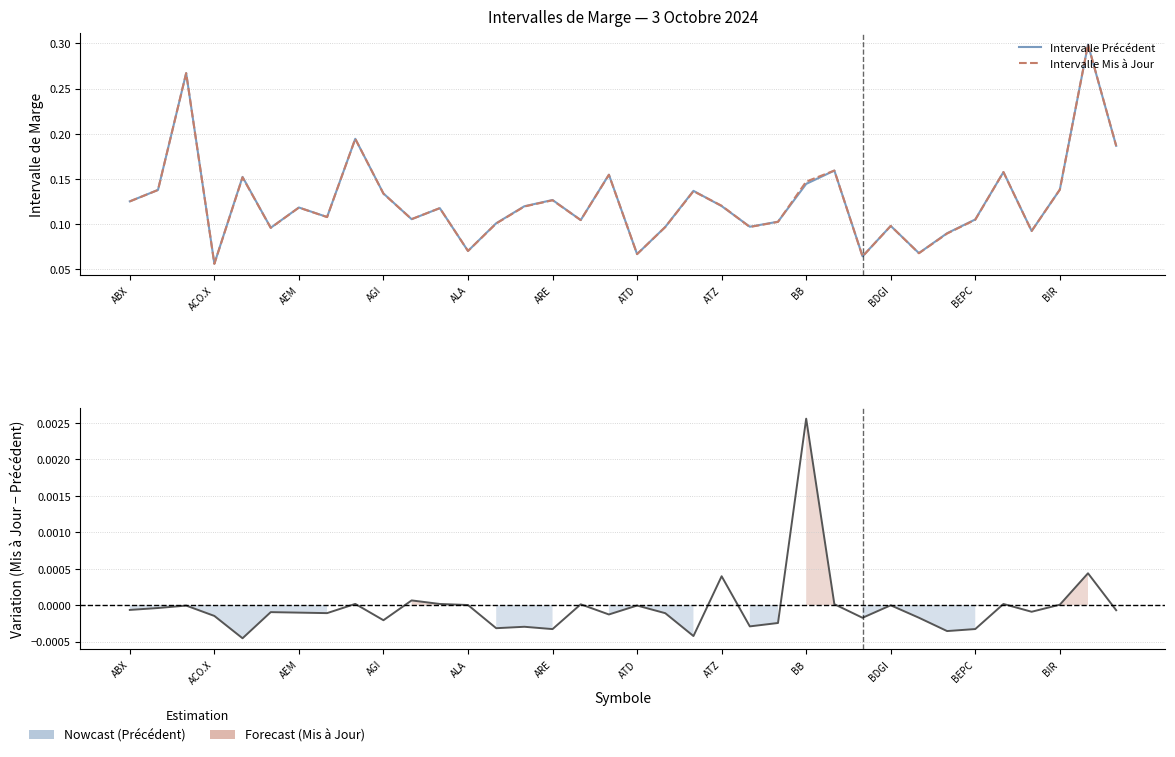

What is the label of the 10th point from the right?

26